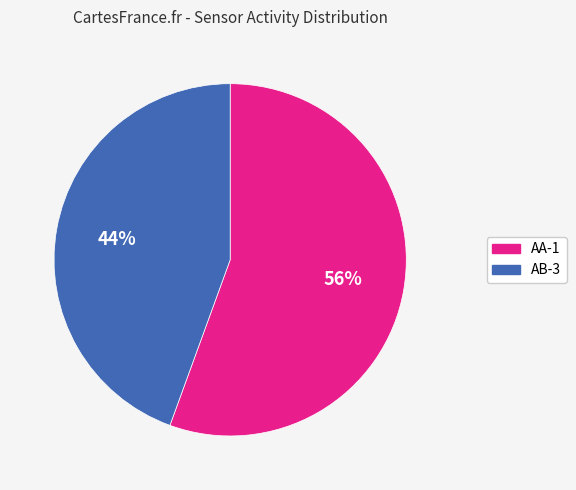

To the nearest percent, what portion does AB-3 represent?

44%